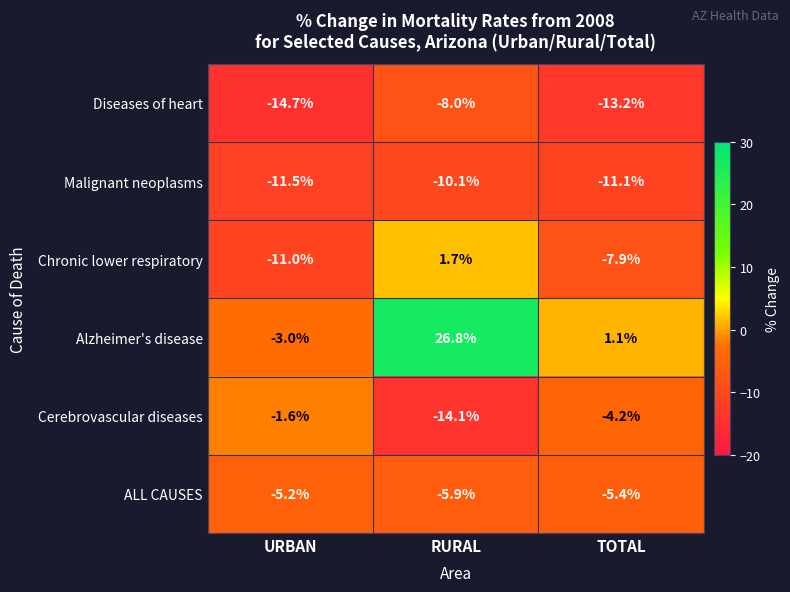

At which label does Malignant neoplasms first exceed -11?

RURAL